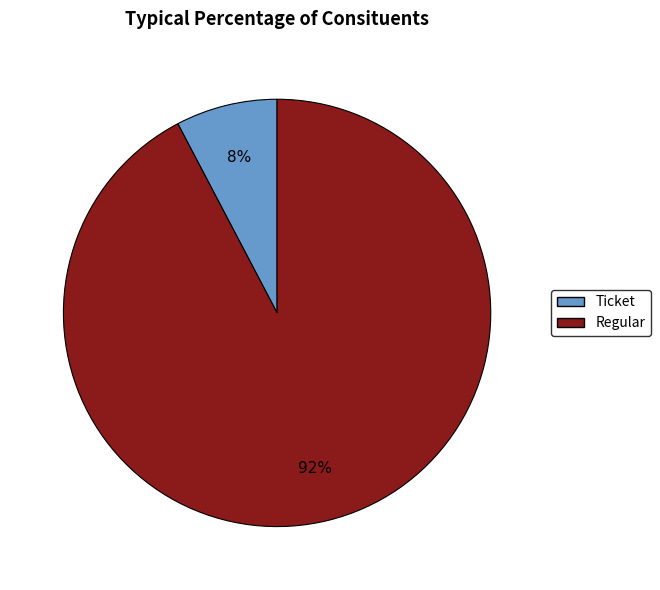

To the nearest percent, what is the combined percentage of Regular and Ticket?

100%